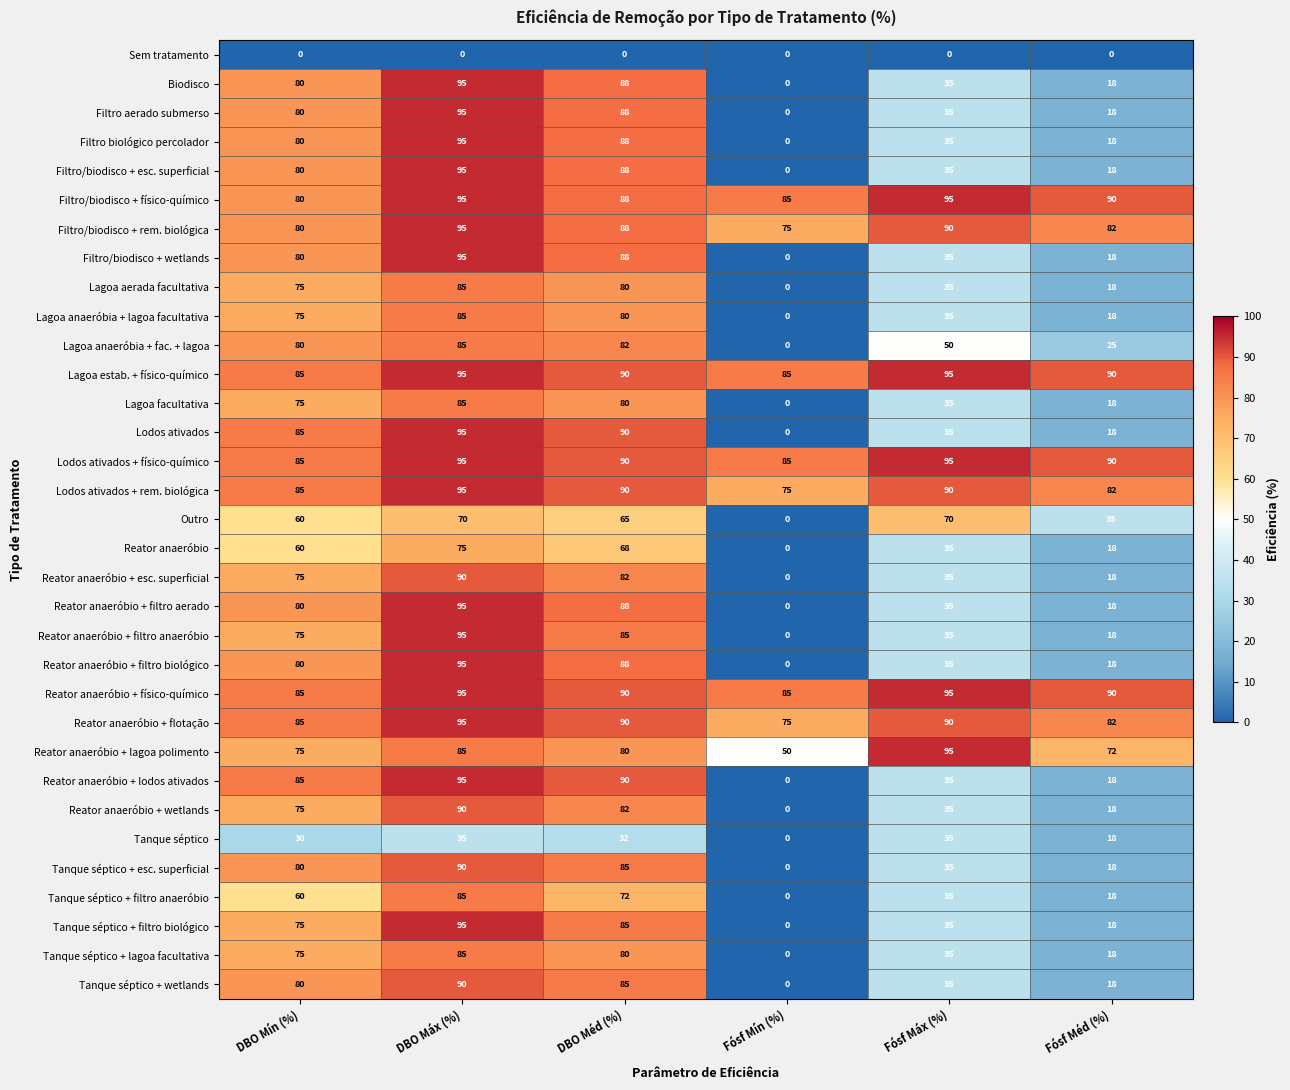

What is the average value of the Lagoa anaeróbia + fac. + lagoa series?

54